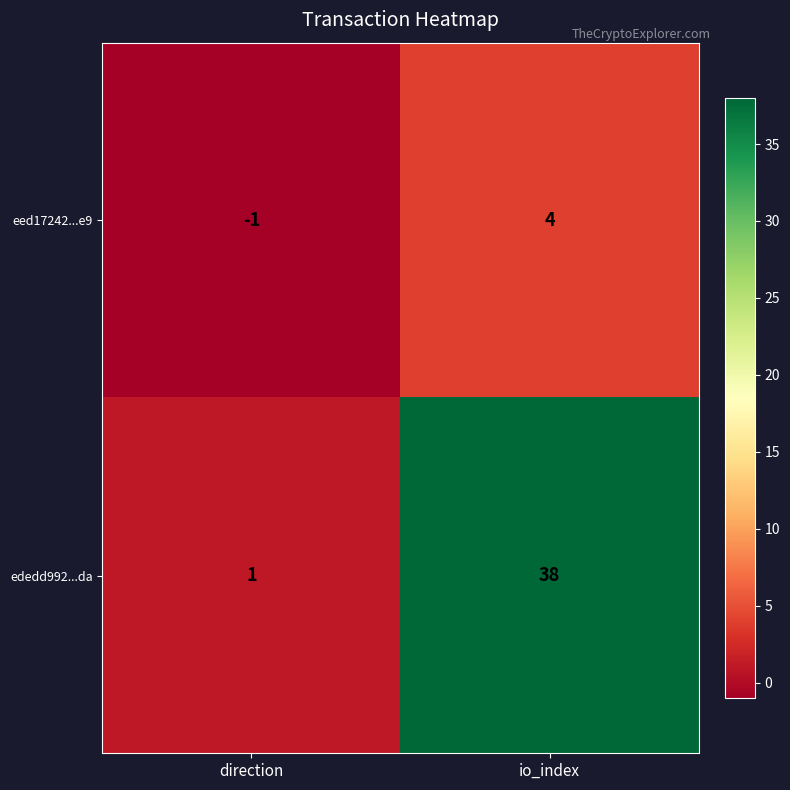

Is it true that ededd992...da equals 0 at direction?

False